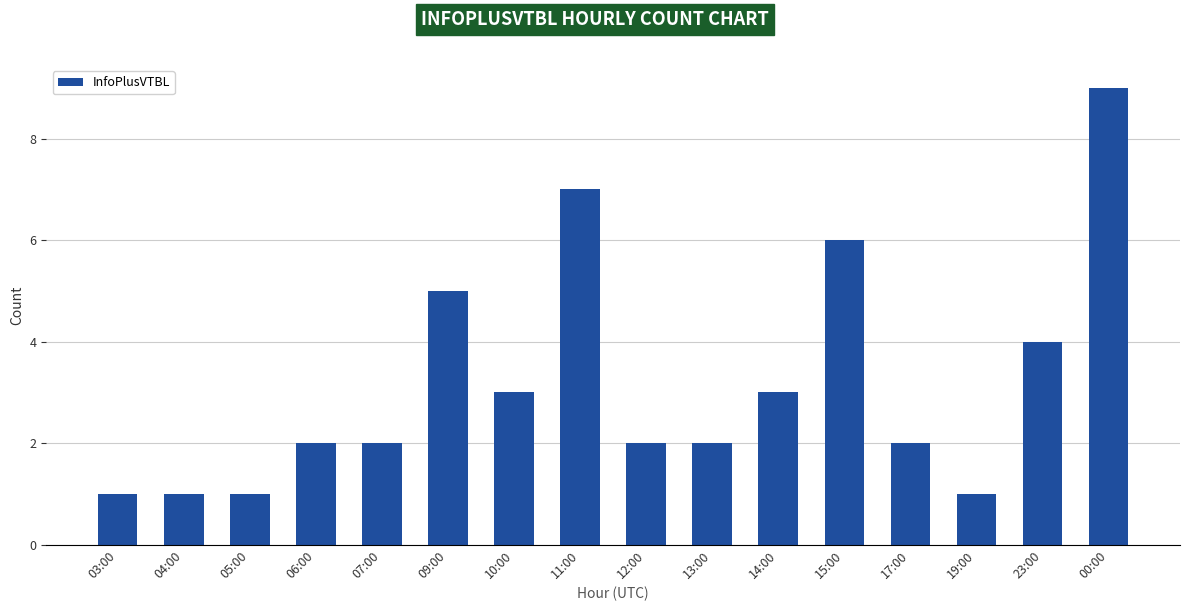

Count the number of data series in this chart.

1